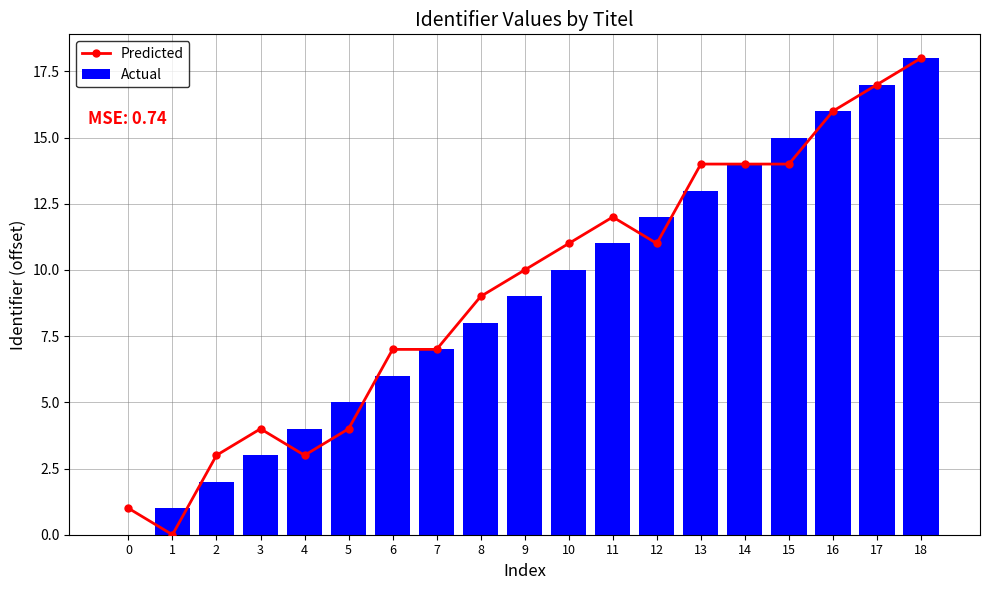

Between 1 and 17, which series saw the biggest shift?

Predicted